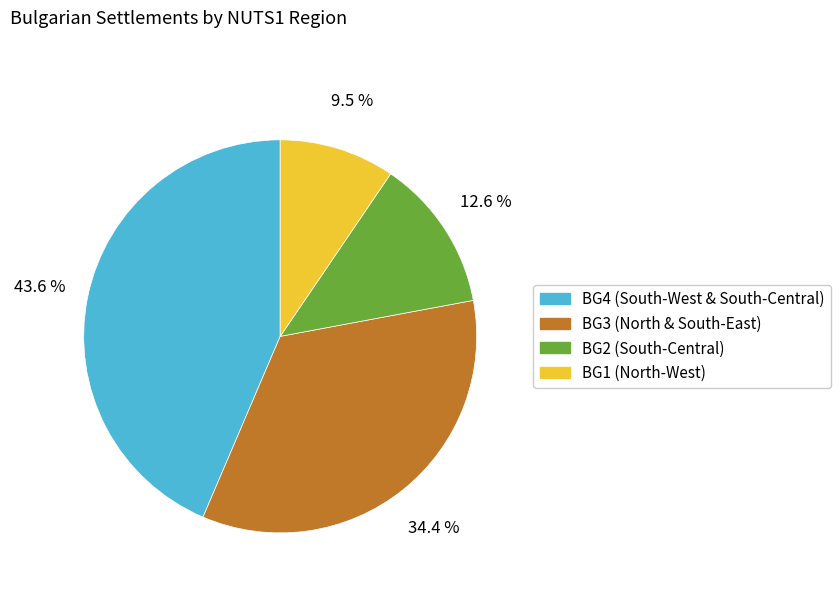

How many slices are in this pie chart?

4